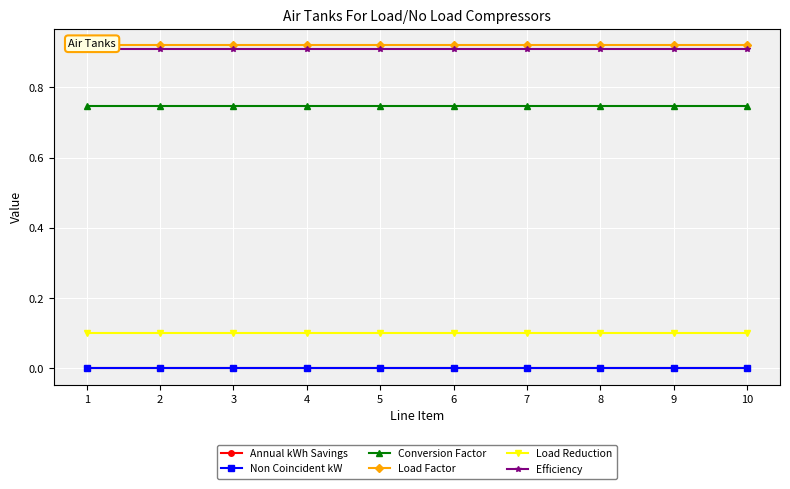

What is the sum of all Load Reduction values?

1.0